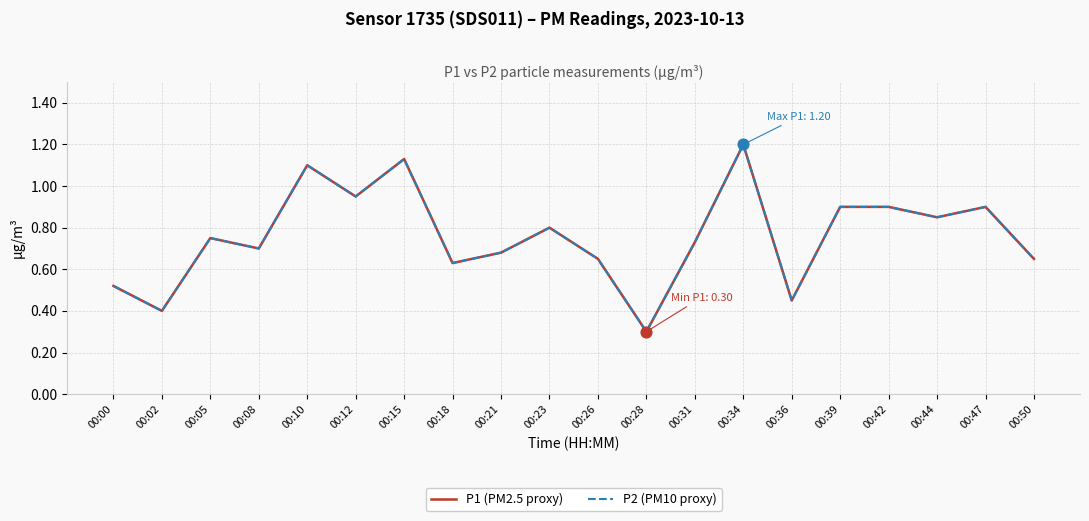

At which category is the sum across all series the highest?

00:34